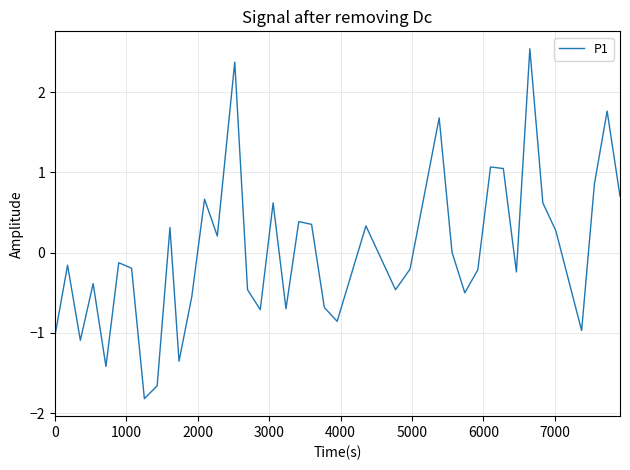

What is the smallest value displayed?

-1.8